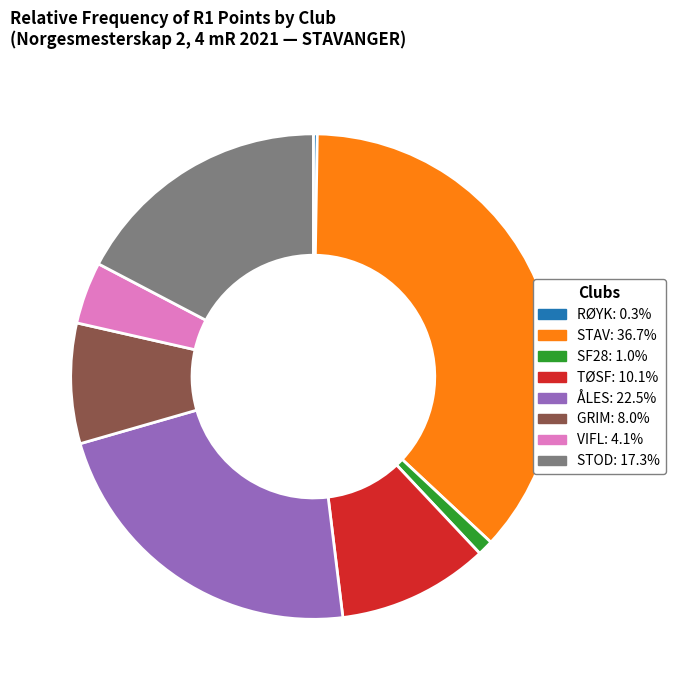

Which slice is the largest?

STAV